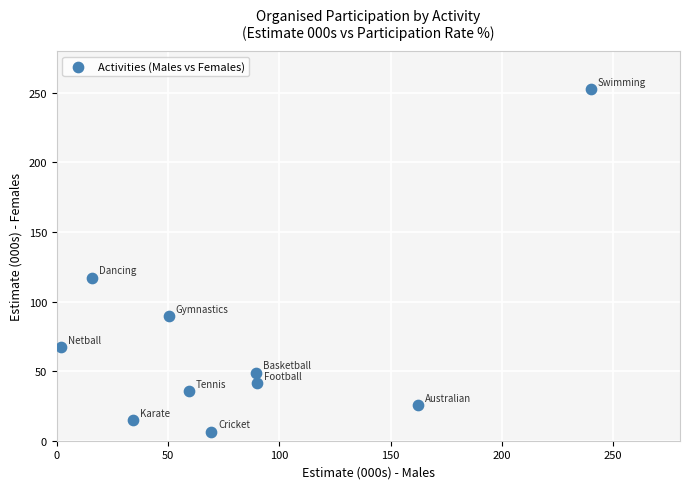

What is the average X value?

81.2